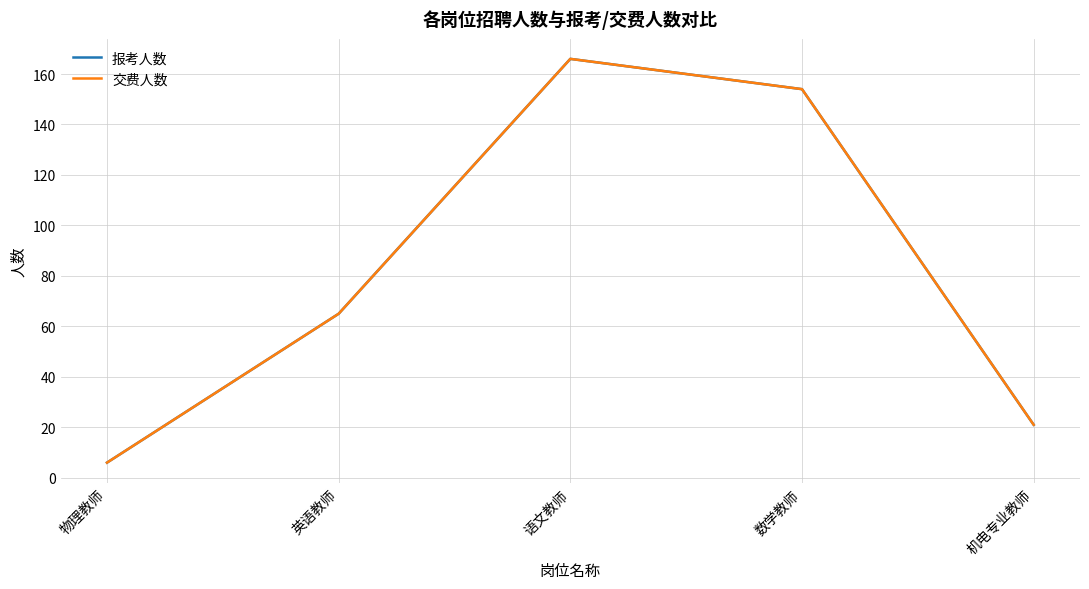

Does the chart have visible grid lines?

Yes